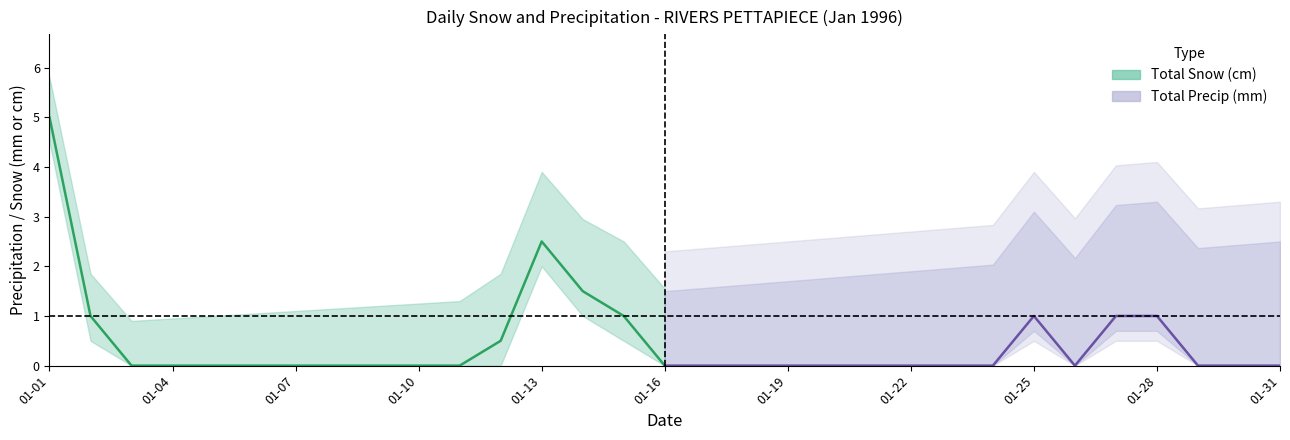

True or false: Total Snow (cm) and Total Precip (mm) cross at least once.

False